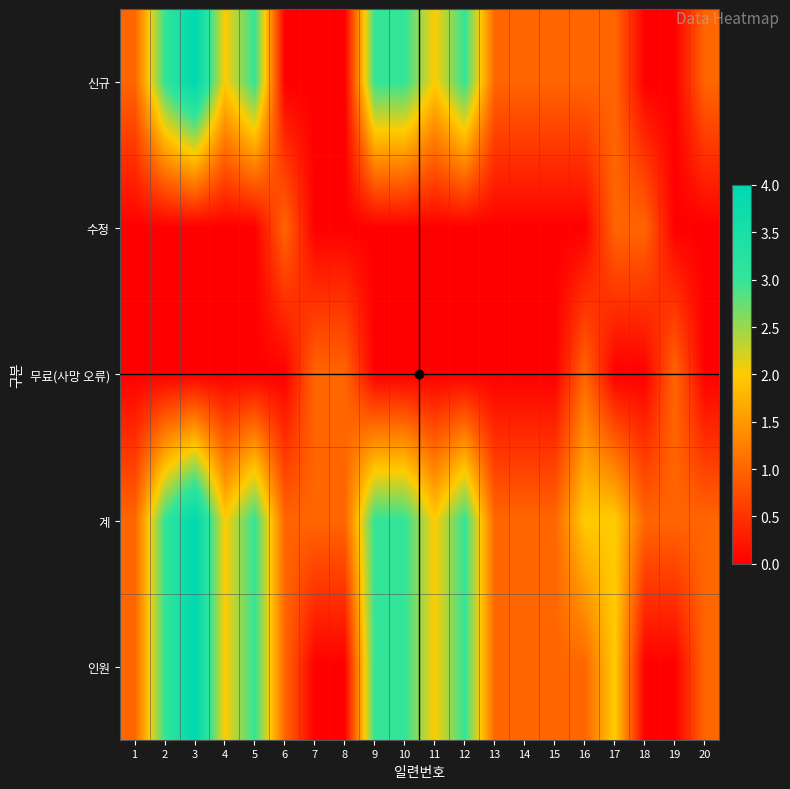

What is the total value across all series at 1?

3